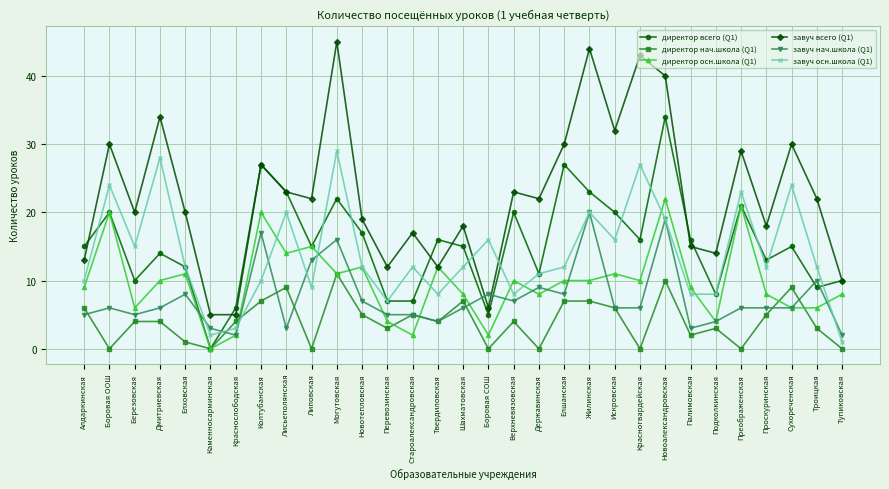

True or false: директор всего (Q1) has a value of 2 at Староалександровская.

False